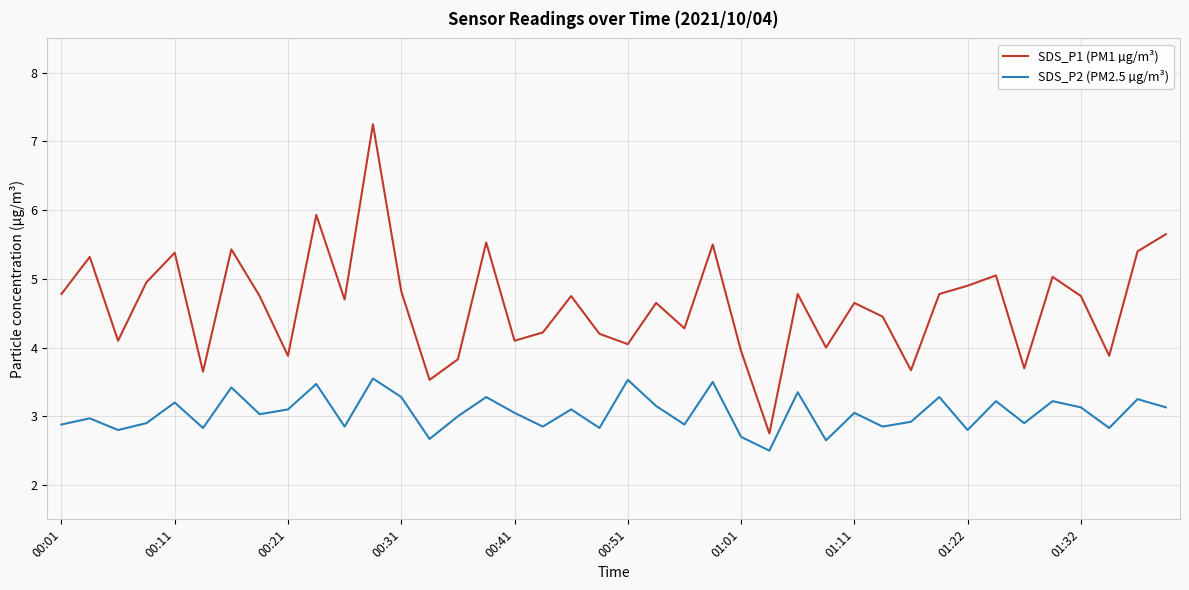

What is the lowest value of the SDS_P2 (PM2.5 µg/m³) series?

2.5